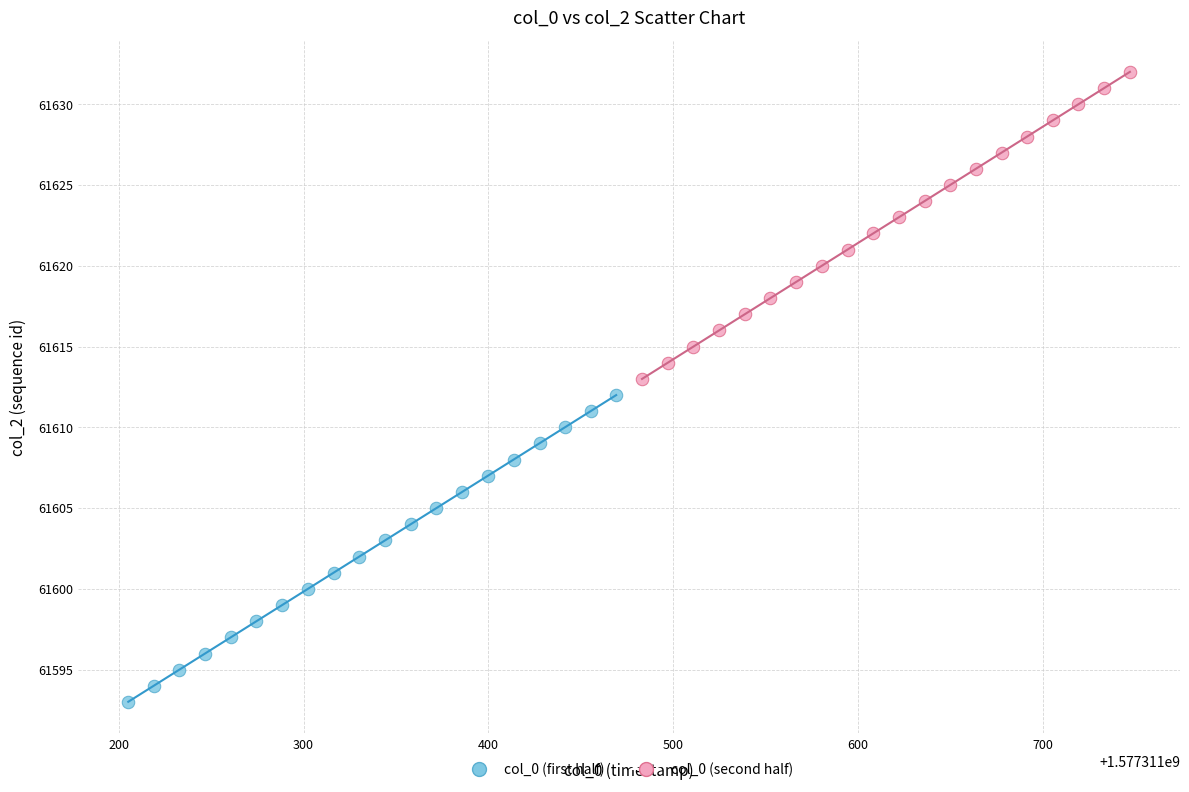

Which series reaches the maximum Y coordinate?

col_0 (second half)